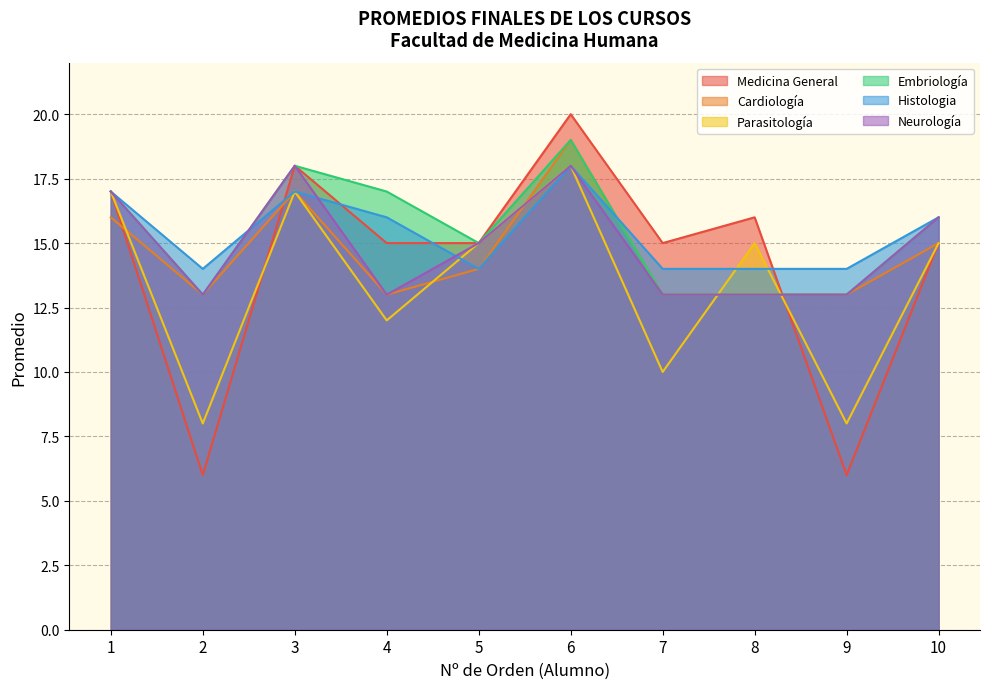

What are all the series names shown in the legend?

Medicina General, Cardiología, Parasitología, Embriología, Histologia, Neurología